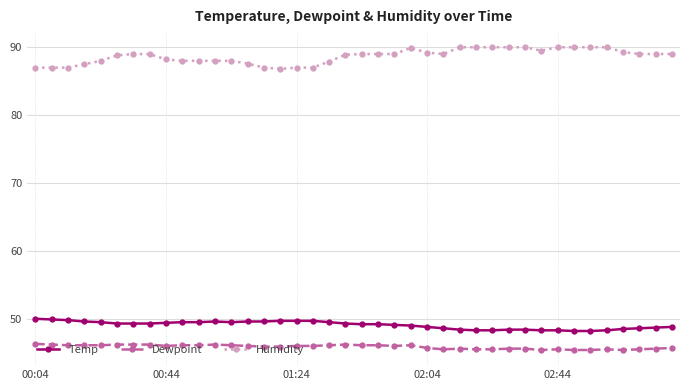

True or false: Dewpoint has more than 0 interior local peaks.

True